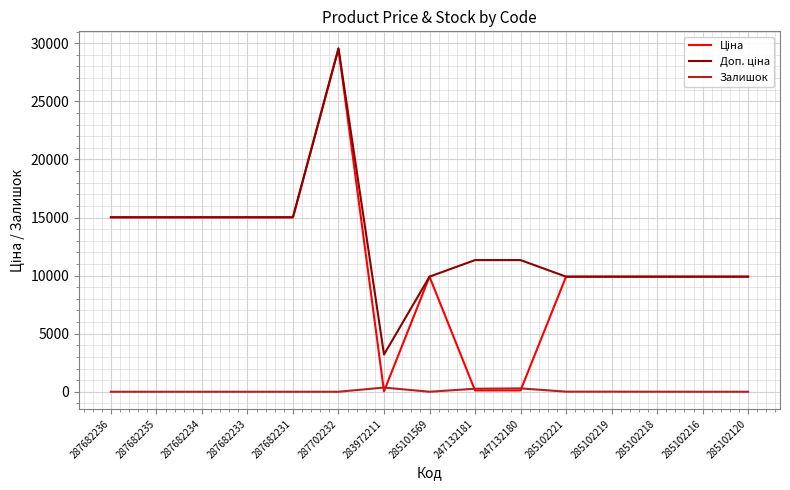

What is the difference between the highest and lowest values at 285102216?

9908.5